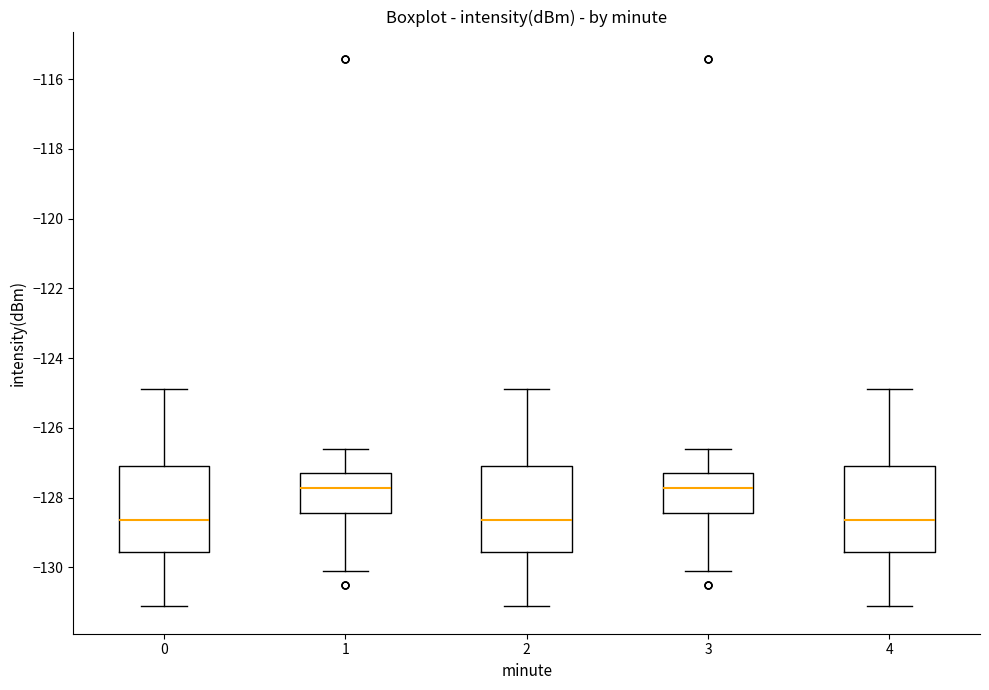

Where does the upper whisker of the box at x = 0 end on the y-axis? The values are not printed on the chart, so give them approximately, as read against the axis.

-124.8